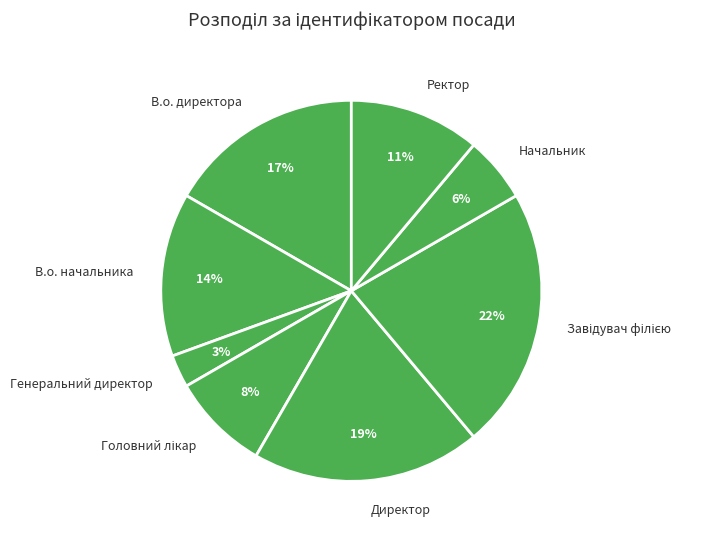

True or false: В.о. начальника accounts for 14% of the total.

True